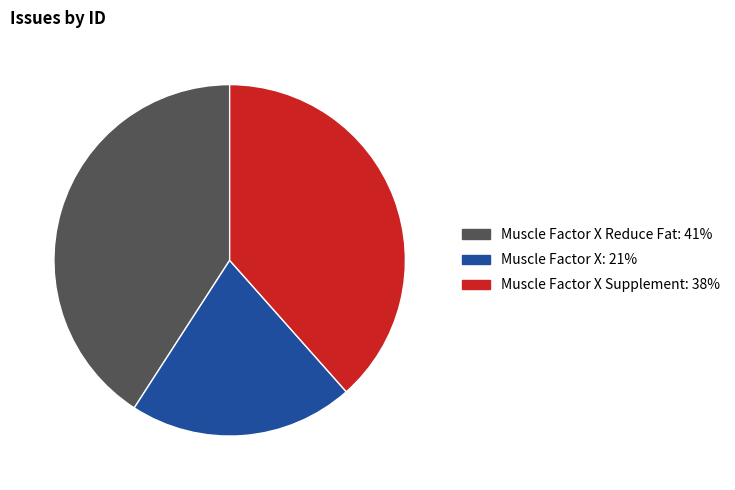

Does any single category account for the majority?

No